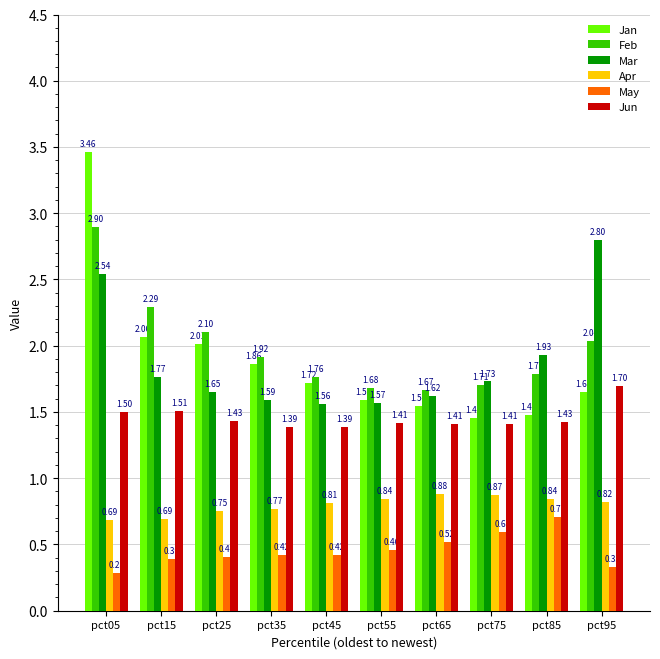

Is it true that May equals 0.4 at pct35?

True